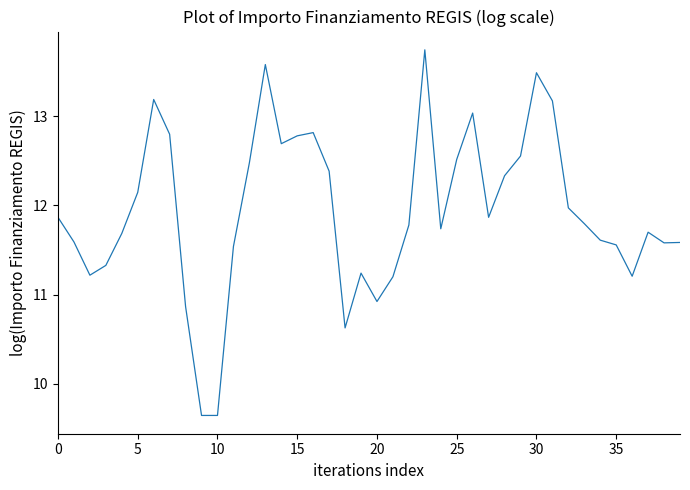

What is the smallest value displayed?

9.6